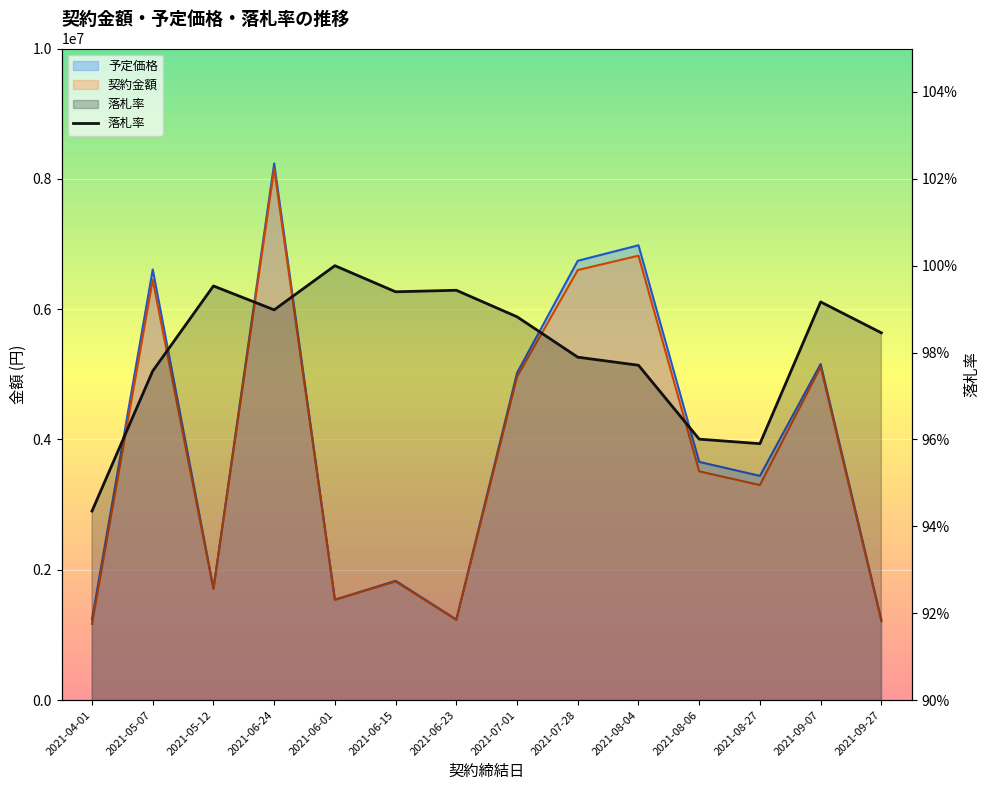

Which series changed the most between 2021-04-01 and 2021-08-06?

予定価格